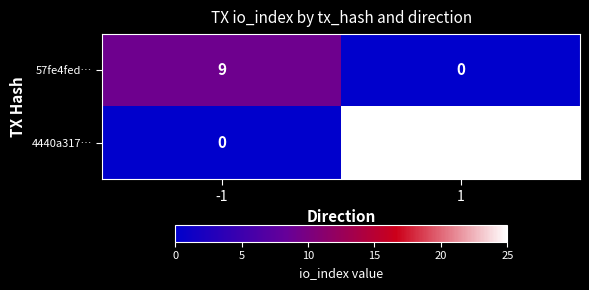

Reading right to left, transcribe all the data shown in this chart.

57fe4fed…: 1=0	-1=9
4440a317…: 1=25	-1=0